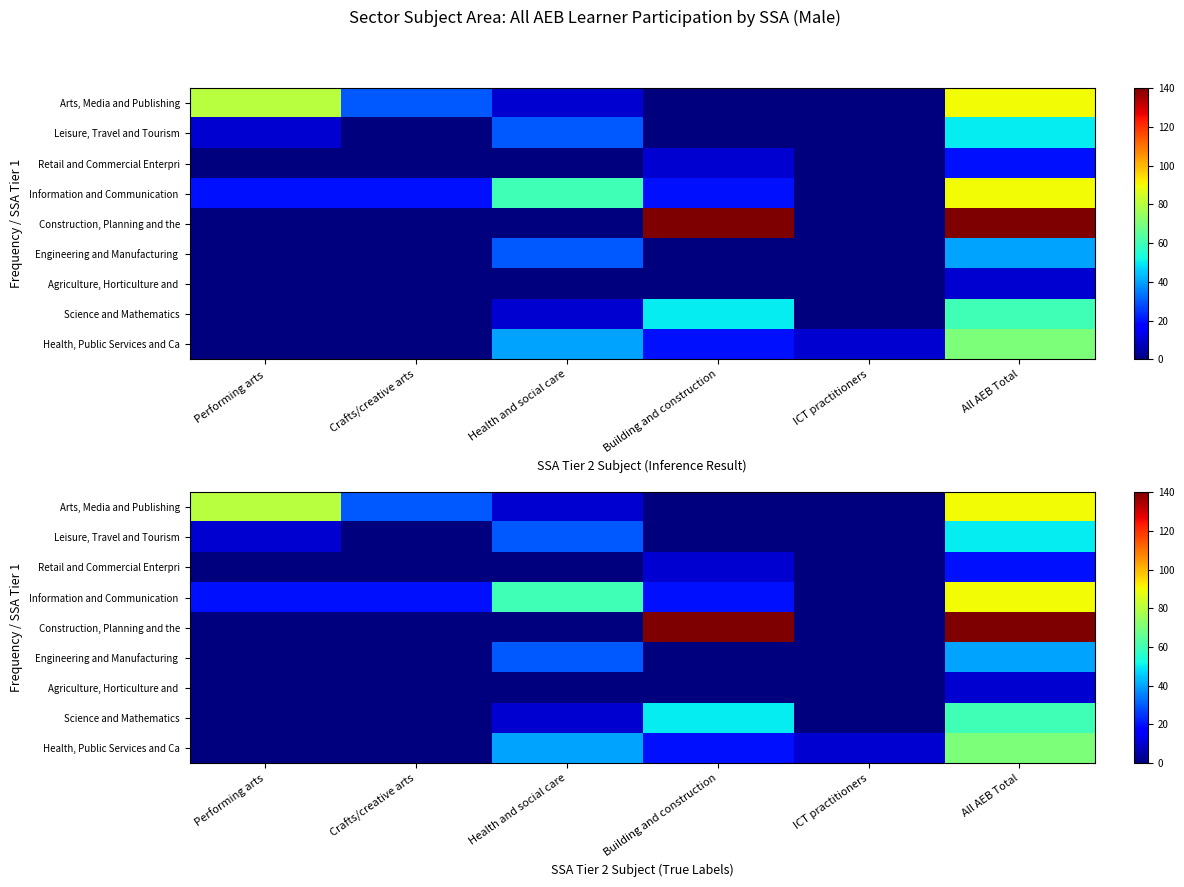

Which category has the lowest value across all series?

Performing arts